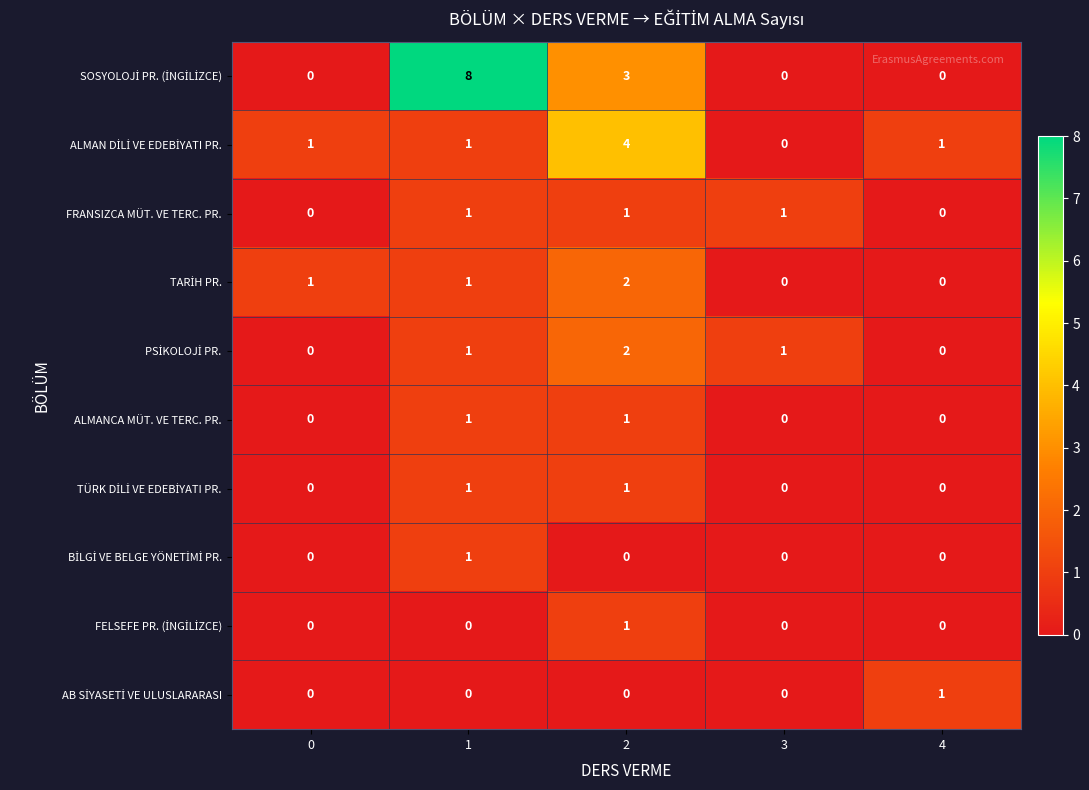

The value of ALMANCA MÜT. VE TERC. PR. at 2 is 2. True or false?

False